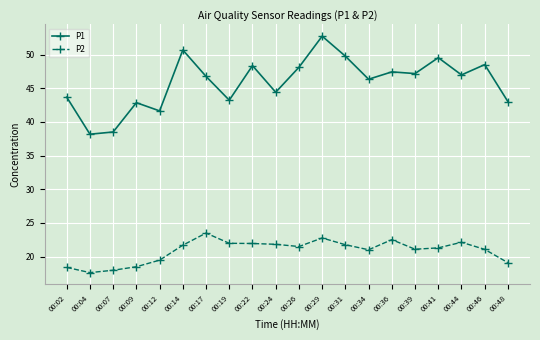

List the series in order of their overall mean, highest first.

P1, P2